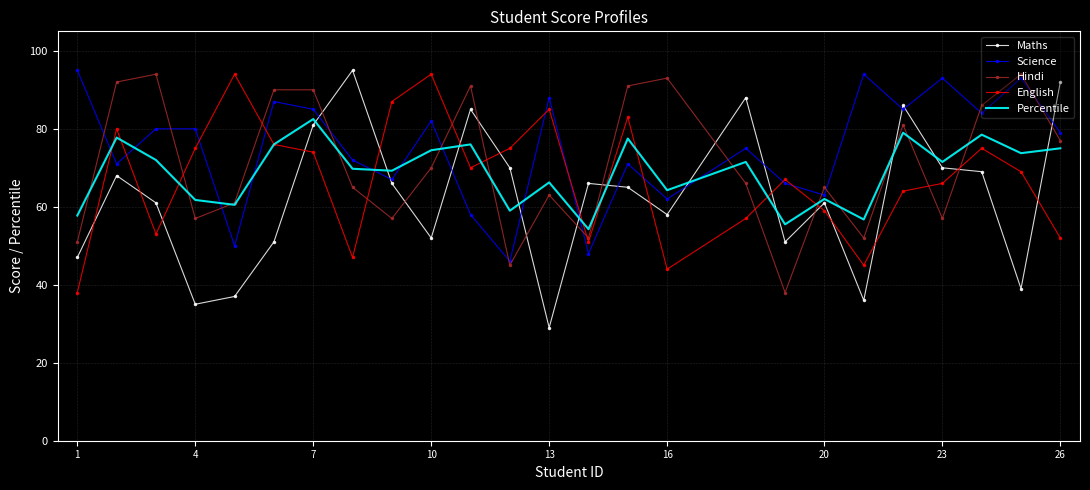

What is the lowest value of the Maths series?

29.0